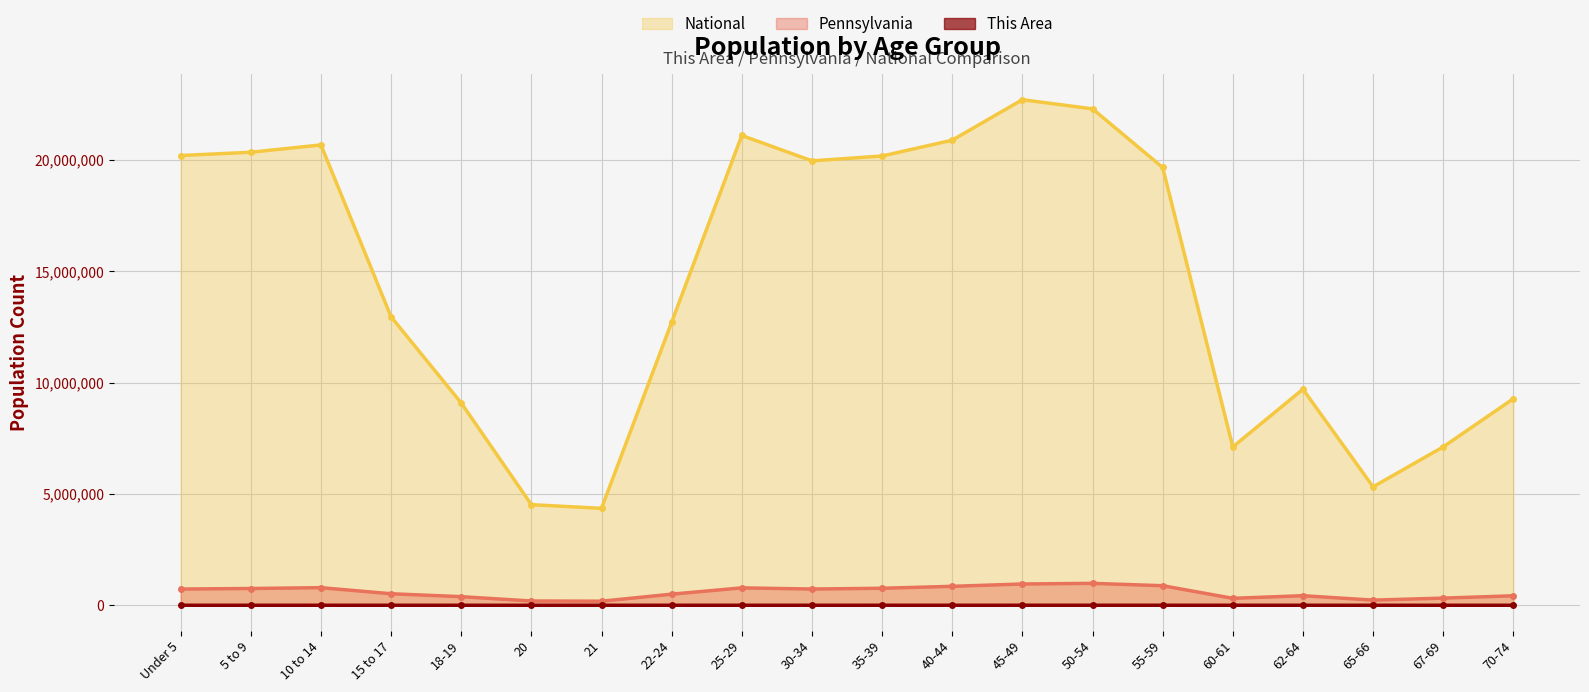

At which category does the chart reach its minimum across all series?

21